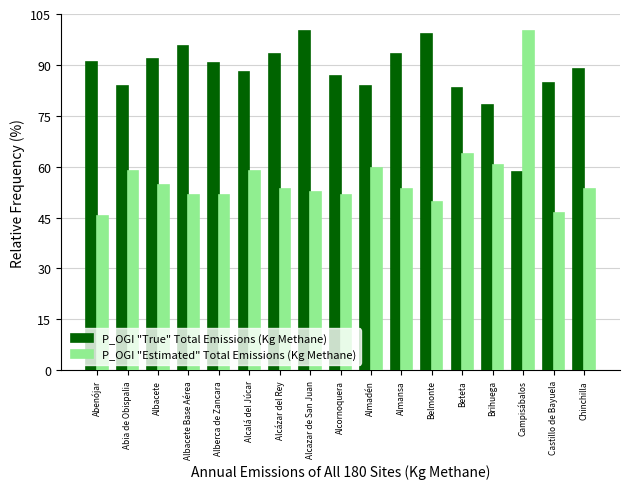

What is the lowest value of the P_OGI "True" Total Emissions (Kg Methane) series?

58.4